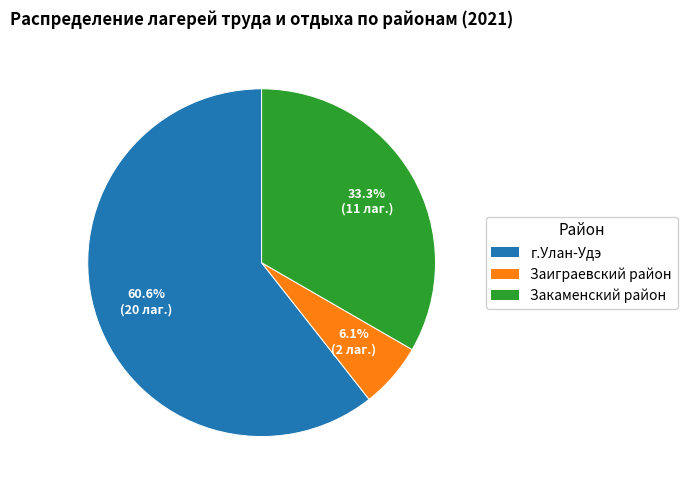

To the nearest percent, what is the combined percentage of г.Улан-Удэ and Закаменский район?

94%